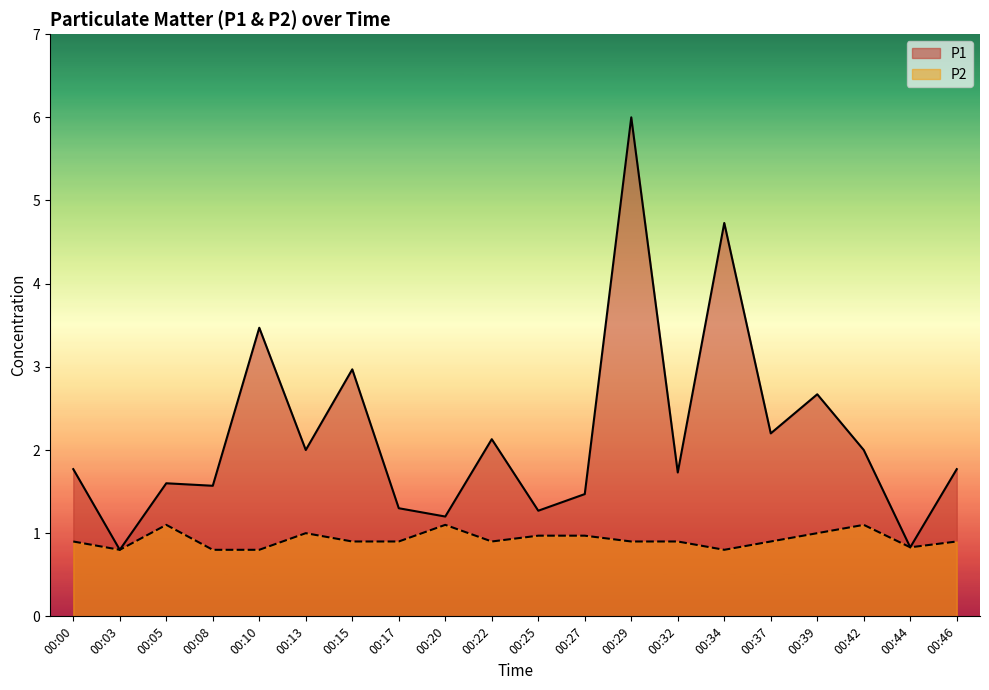

What is the sum of all P1 values?

43.5